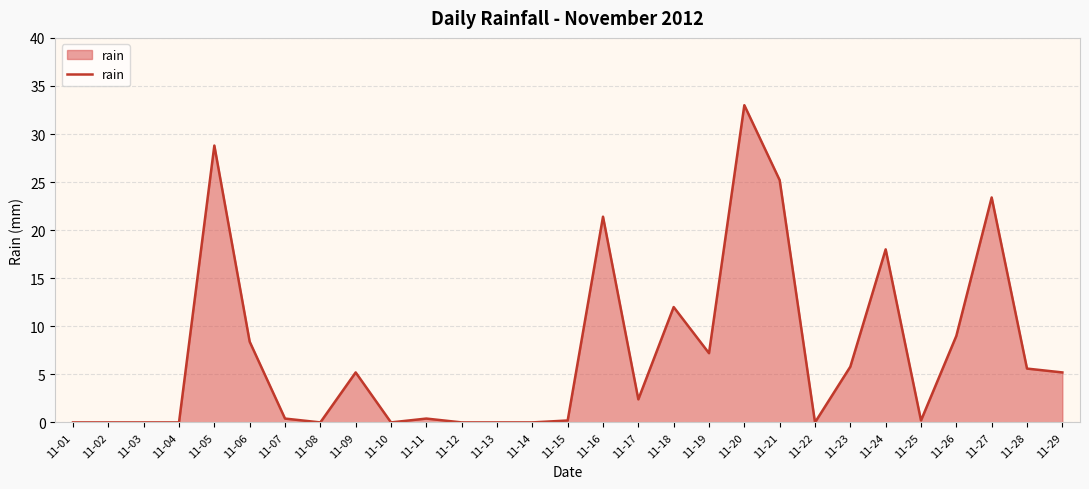

Where is the data nearest to the value 16?

11-24